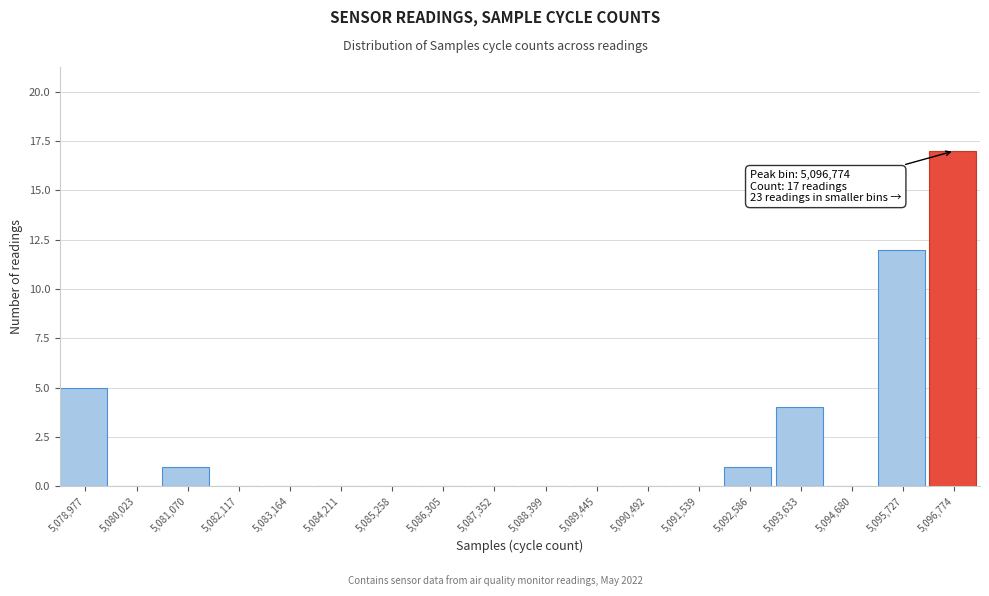

Reading right to left, what are all the values shown in this chart?

5,096,774=17	5,095,727=12	5,094,680=0	5,093,633=4	5,092,586=1	5,091,539=0	5,090,492=0	5,089,445=0	5,088,399=0	5,087,352=0	5,086,305=0	5,085,258=0	5,084,211=0	5,083,164=0	5,082,117=0	5,081,070=1	5,080,023=0	5,078,977=5